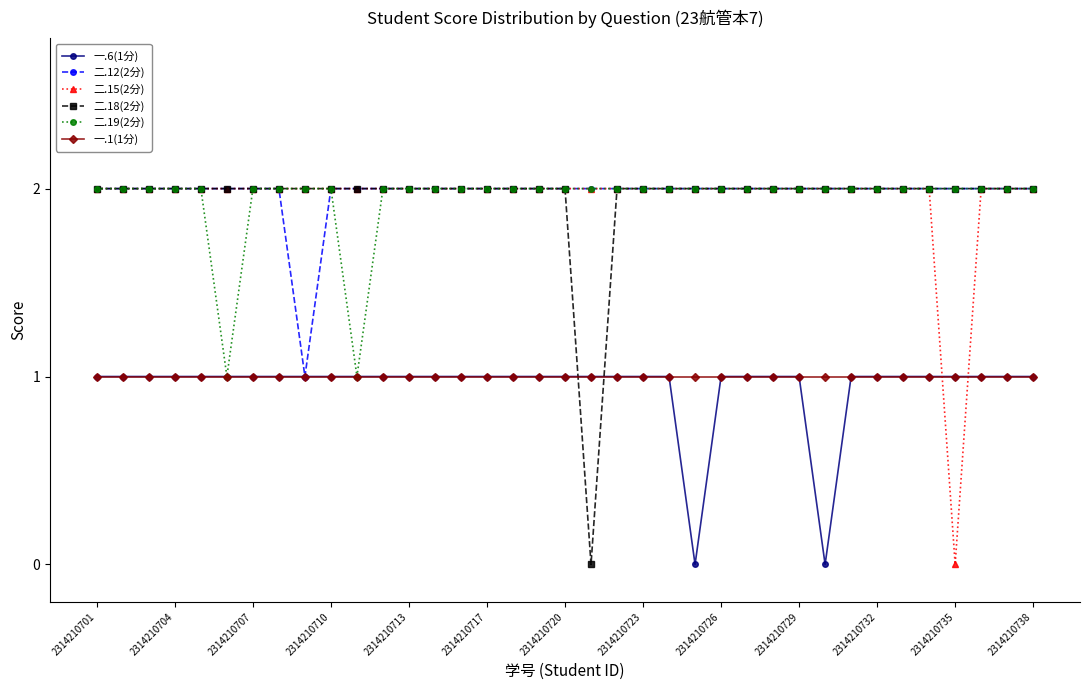

What is the maximum value shown in the chart?

2